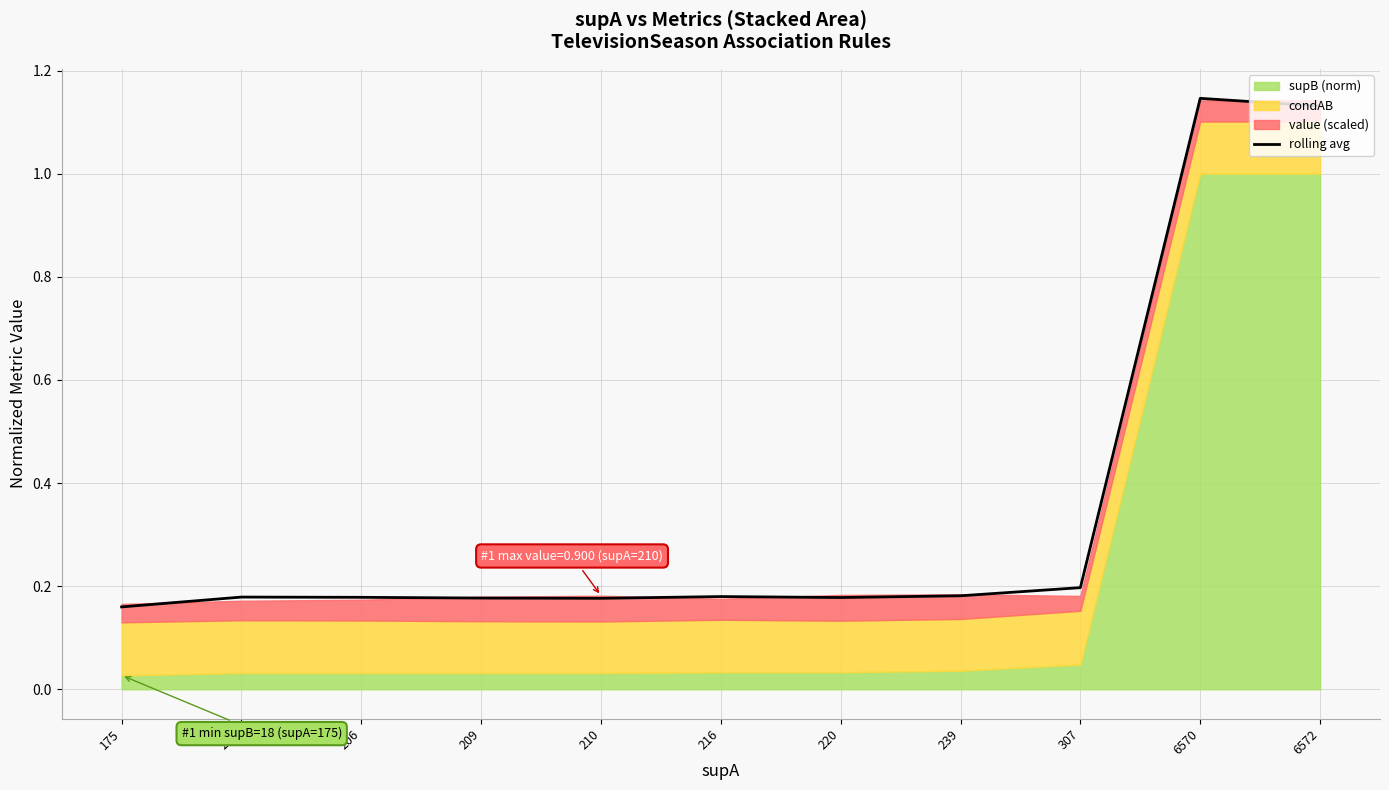

True or false: the data shows 0.3 at 307.

False